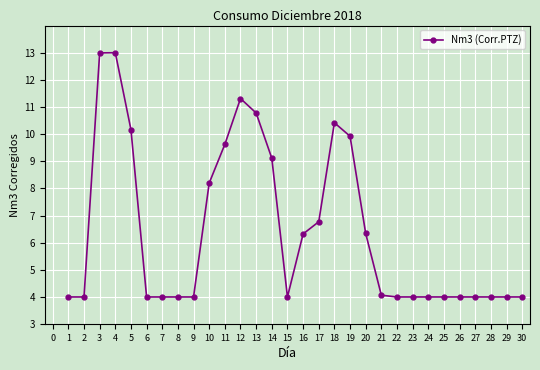

Where is the data nearest to the value 8?

10